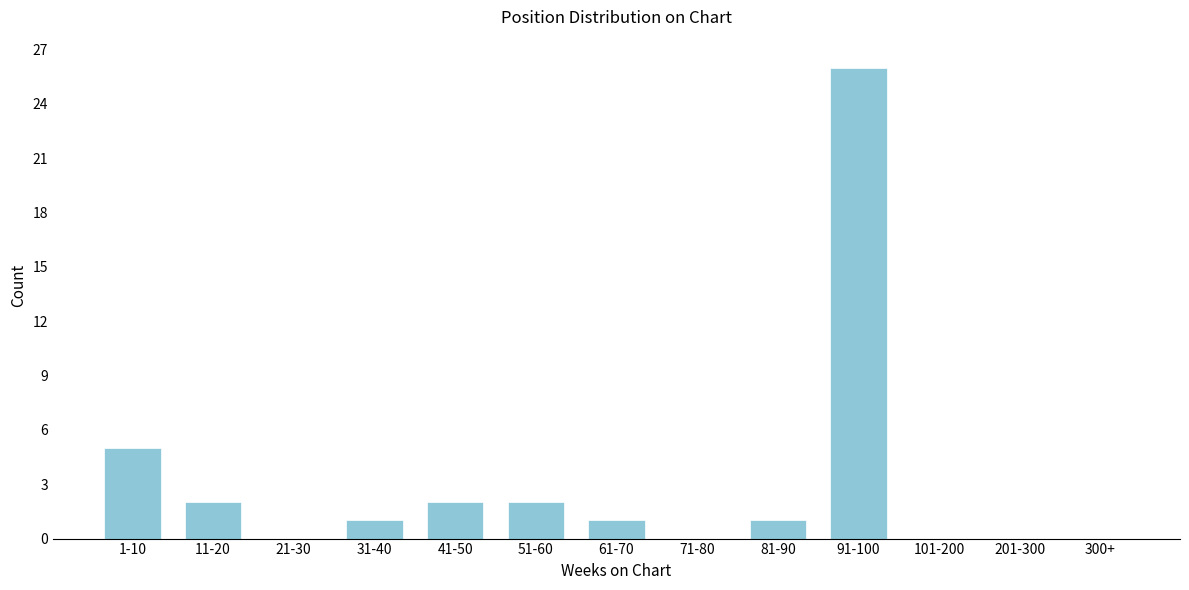

Reading left to right, list all the values displayed in this chart.

1-10=5	11-20=2	21-30=0	31-40=1	41-50=2	51-60=2	61-70=1	71-80=0	81-90=1	91-100=26	101-200=0	201-300=0	300+=0